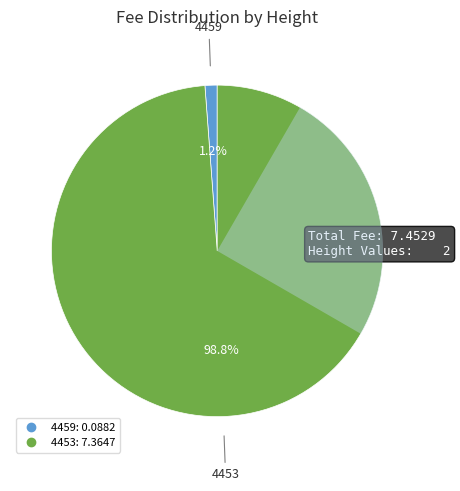

What percentage is the 4453 slice, to the nearest percent?

99%